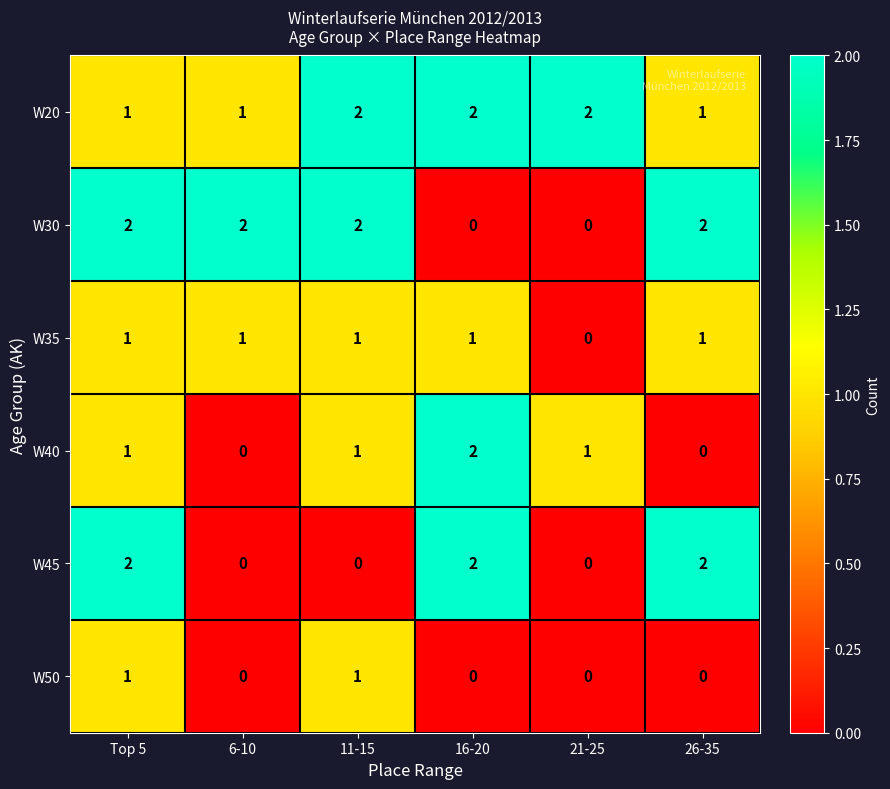

What is the sum of all W35 values?

5